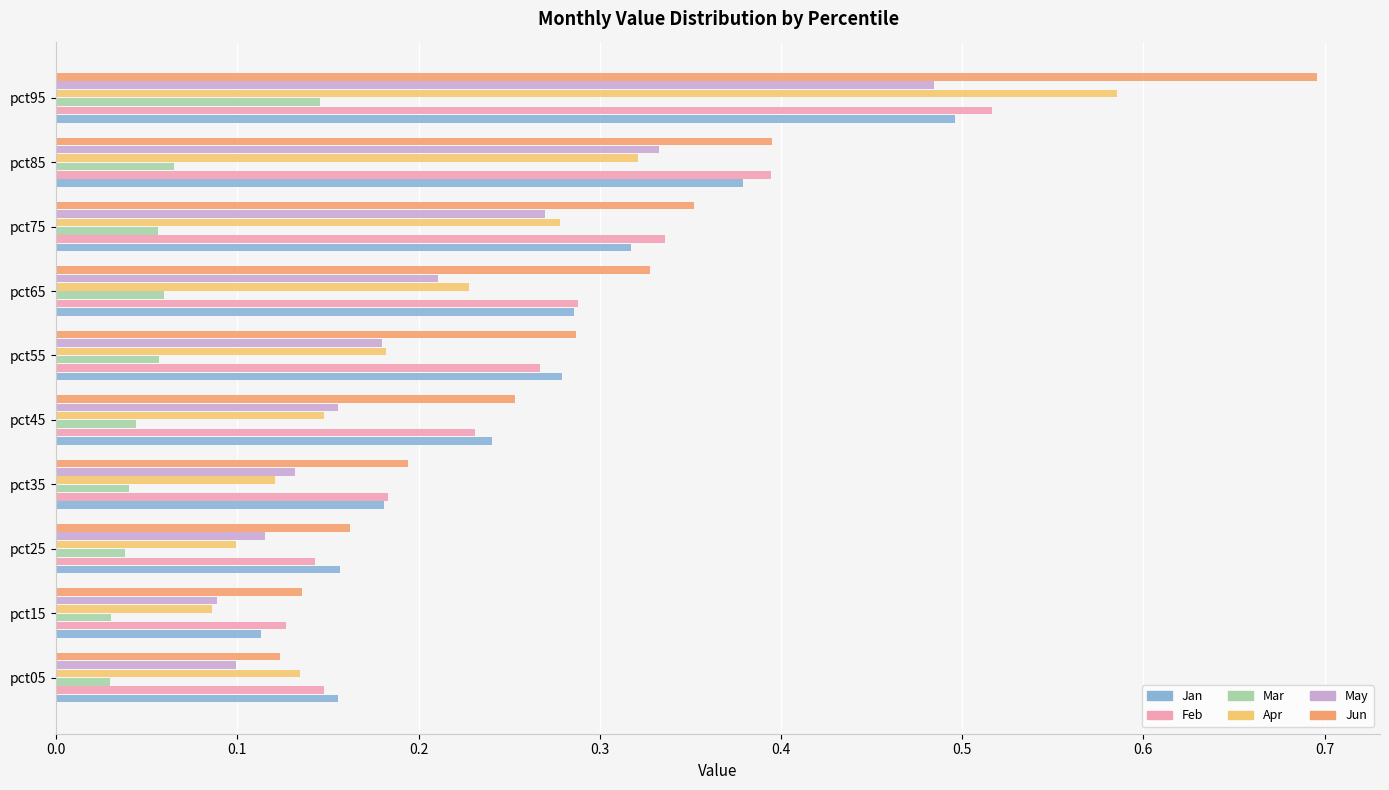

Which series has the widest spread of values?

Jun